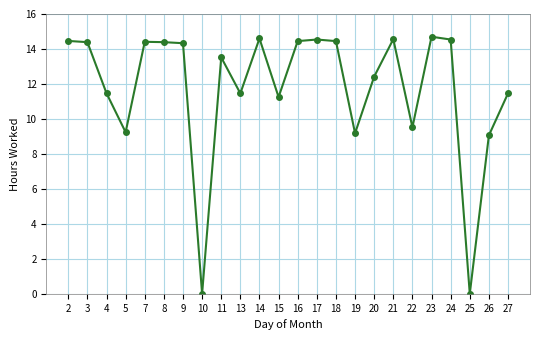

True or false: there are more than 2 points higher than both neighbors.

True